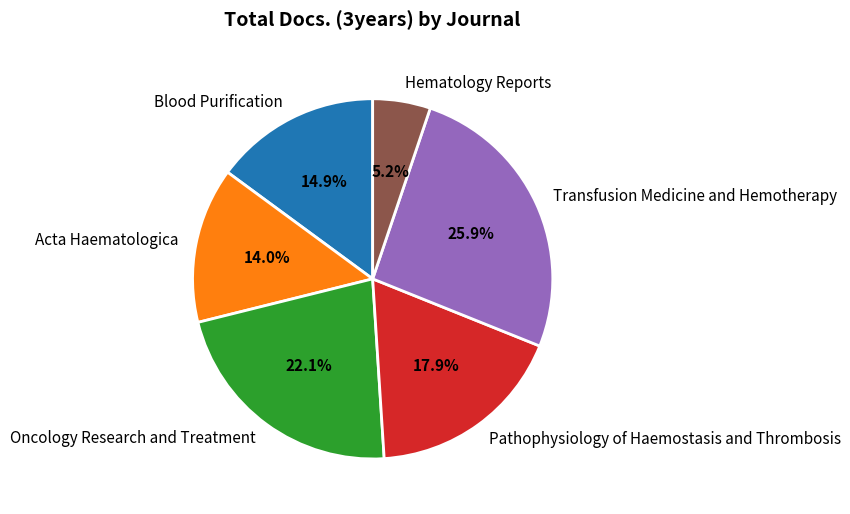

How many slices are in this pie chart?

6